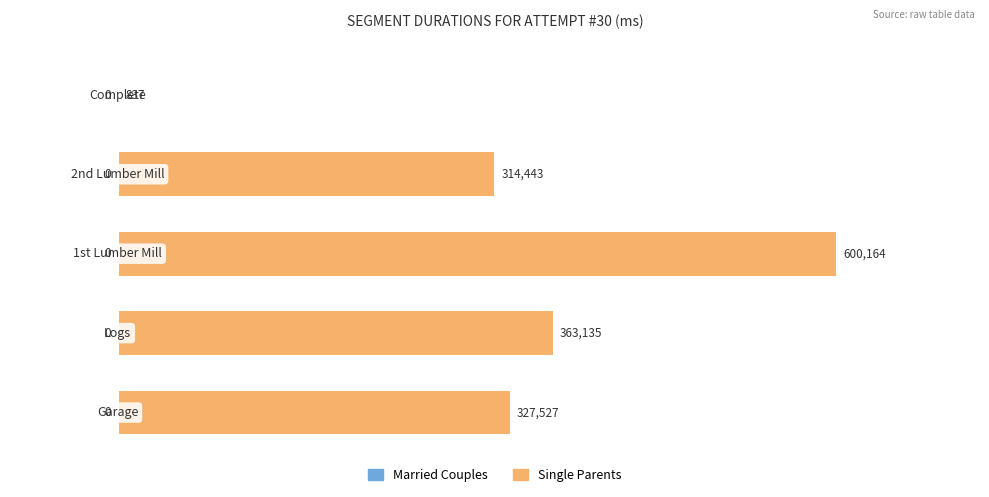

How many distinct data groups are displayed?

1